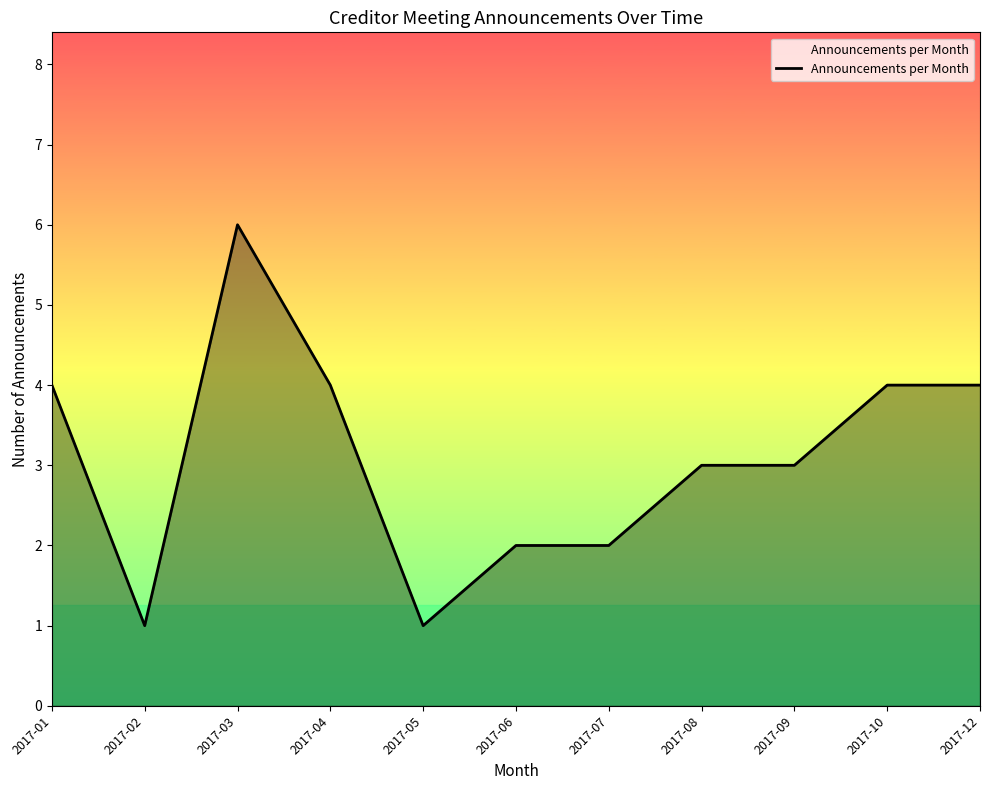

Does the chart display data point markers on the line(s)?

No